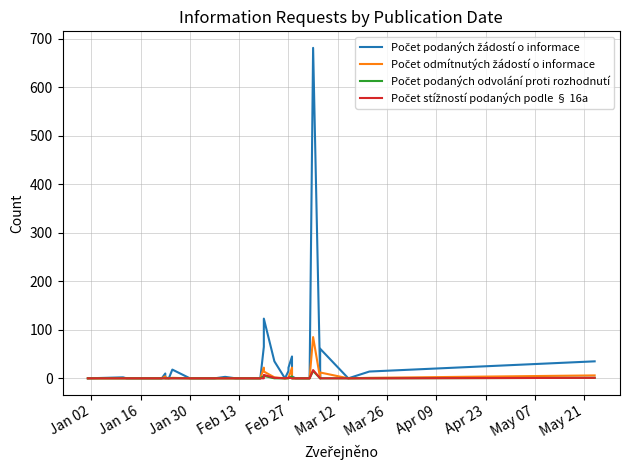

True or false: Počet podaných odvolání proti rozhodnutí and Počet odmítnutých žádostí o informace cross at least once.

False